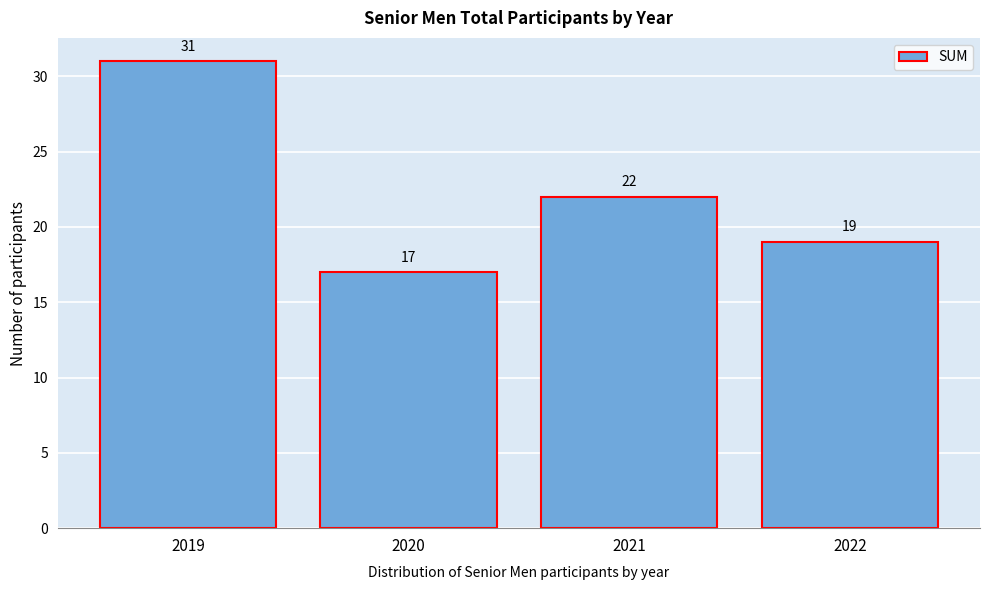

Reading left to right, extract all data points from this chart.

31	17	22	19